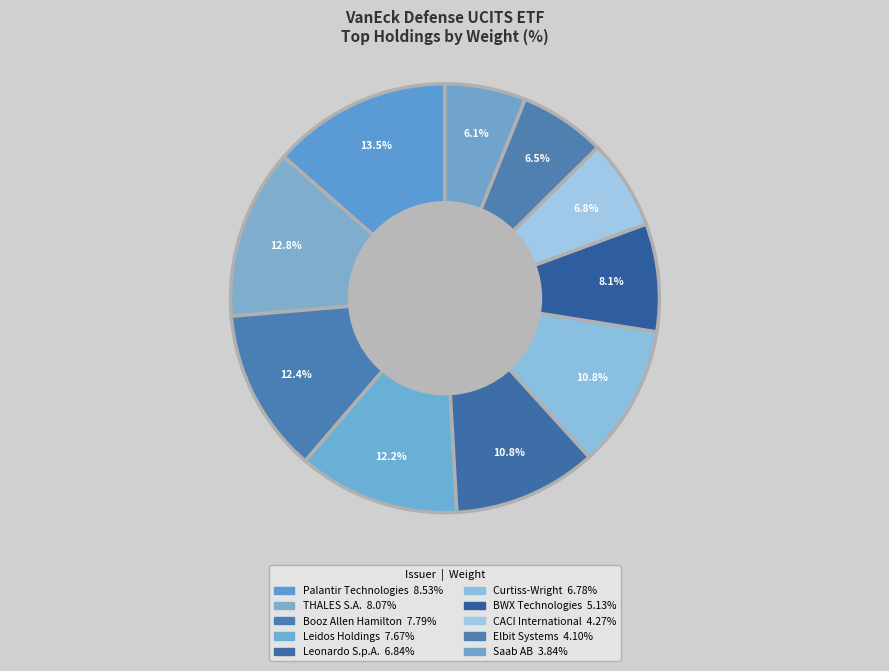

Is there a majority slice in this chart?

No